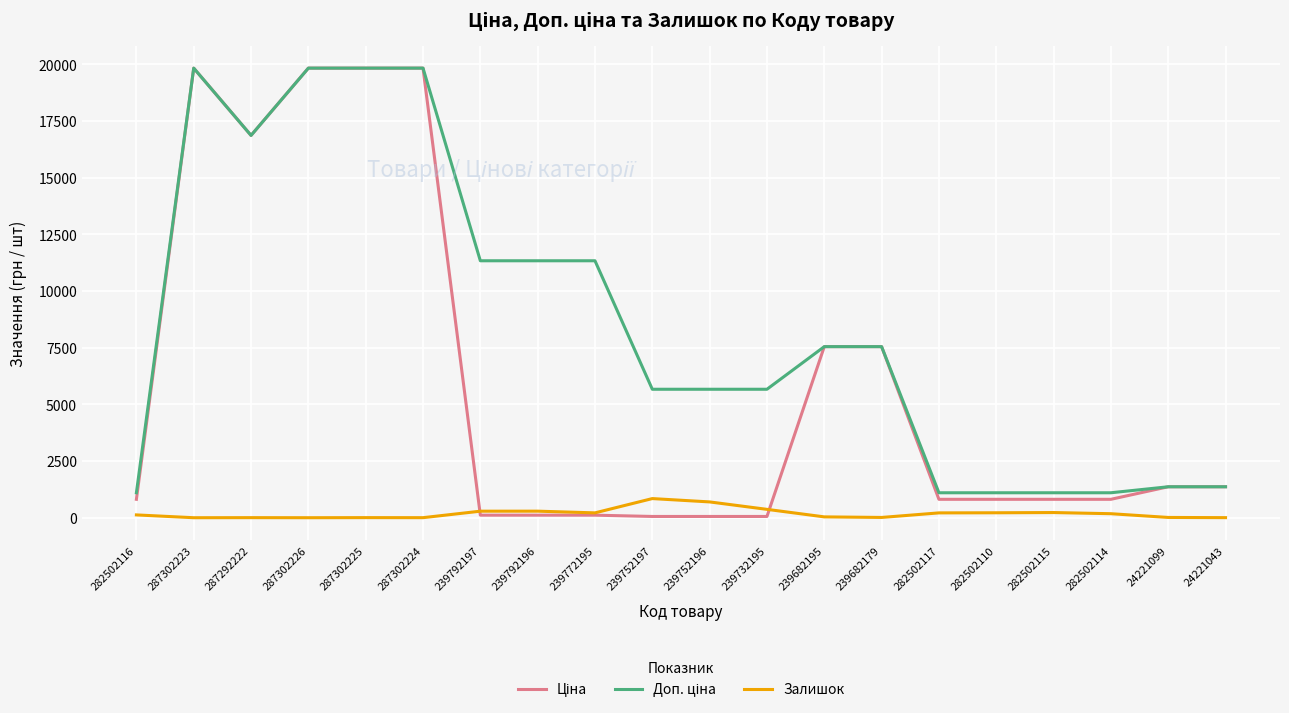

The Залишок series shows 698.0 at 239752196. True or false?

True